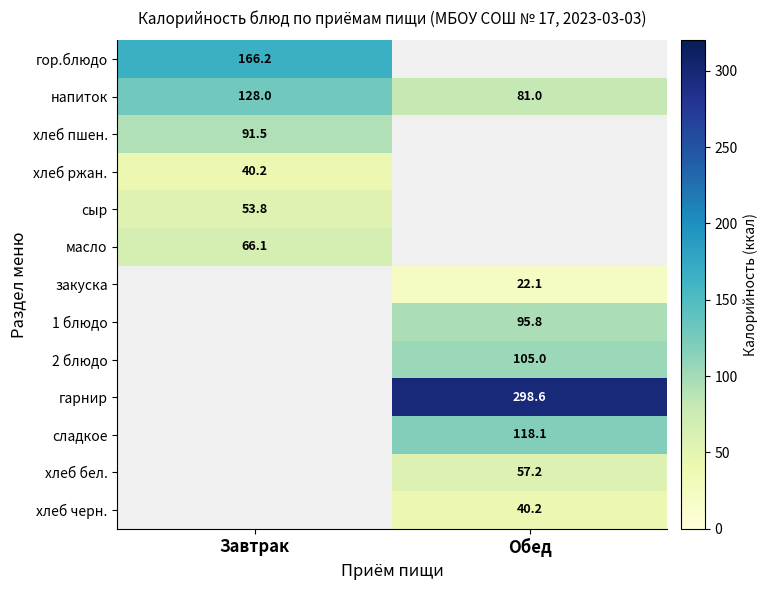

Count the number of data series in this chart.

13